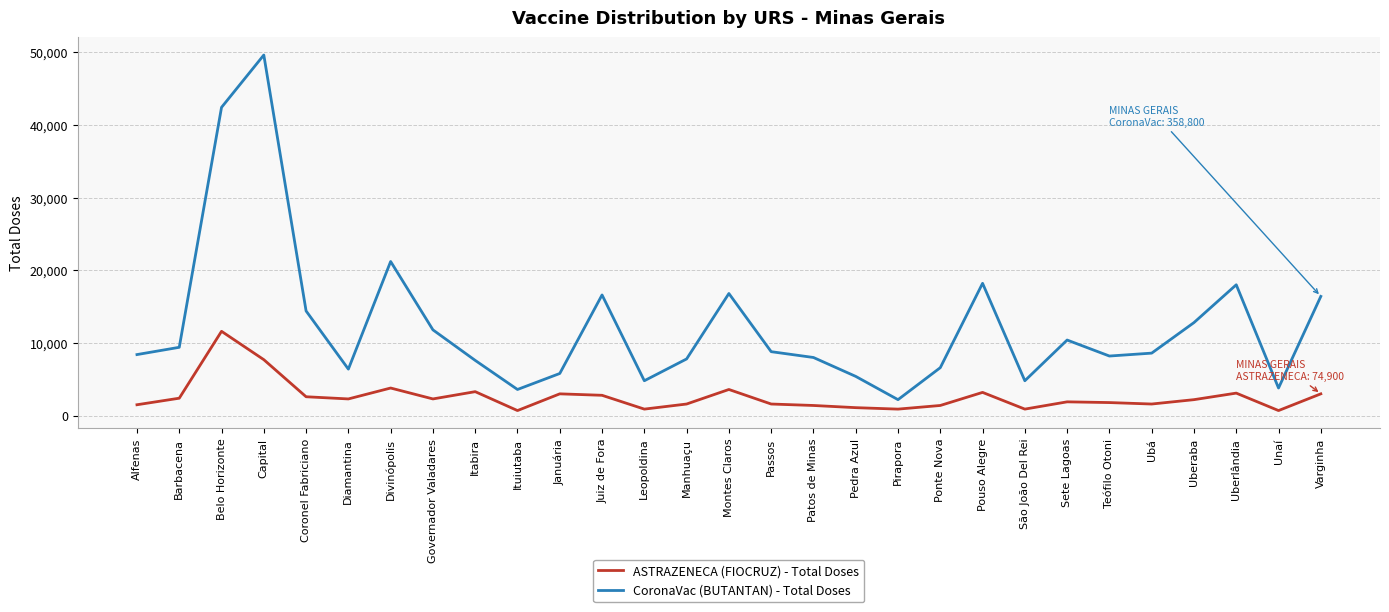

Rank the series by their maximum value, from highest to lowest.

CoronaVac (BUTANTAN) - Total Doses, ASTRAZENECA (FIOCRUZ) - Total Doses